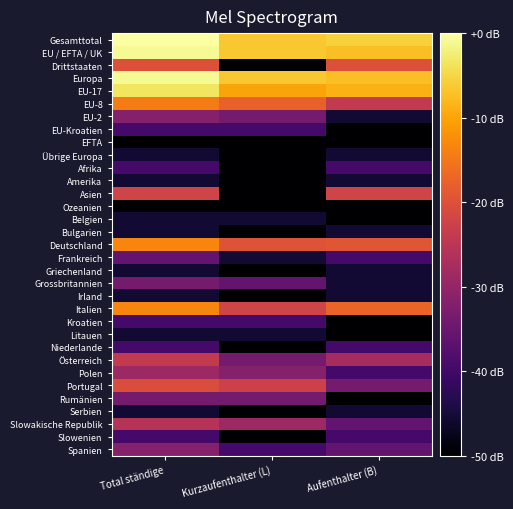

What is the smallest value displayed?

-120.0